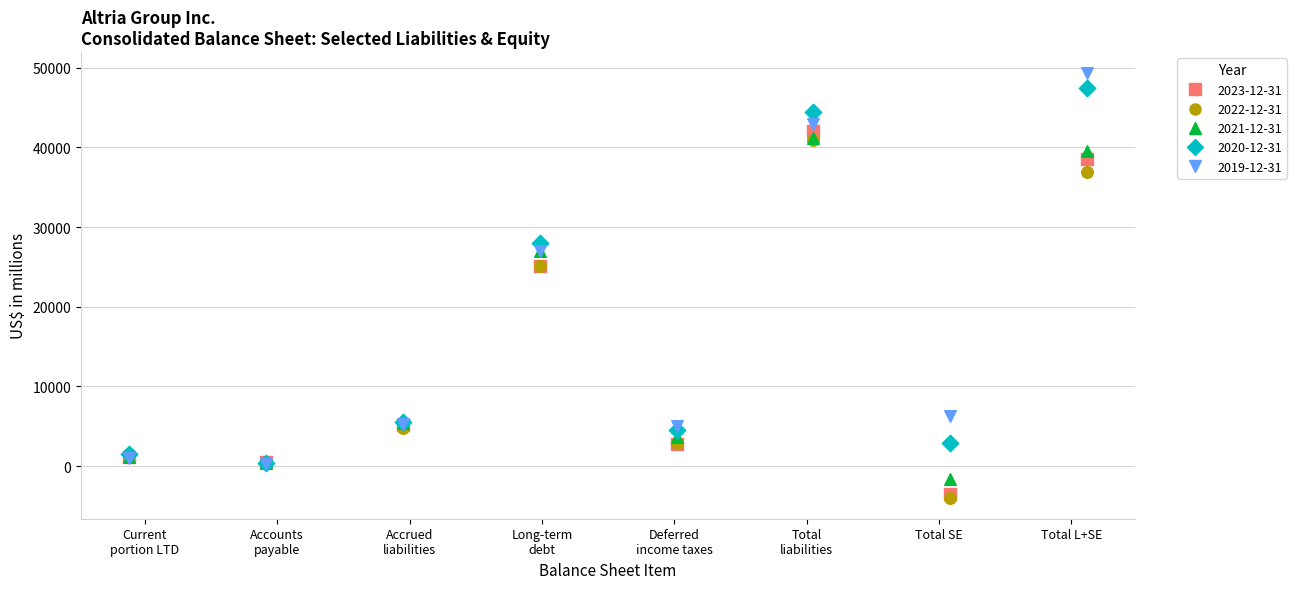

What are all the series names shown in the legend?

2023-12-31, 2022-12-31, 2021-12-31, 2020-12-31, 2019-12-31